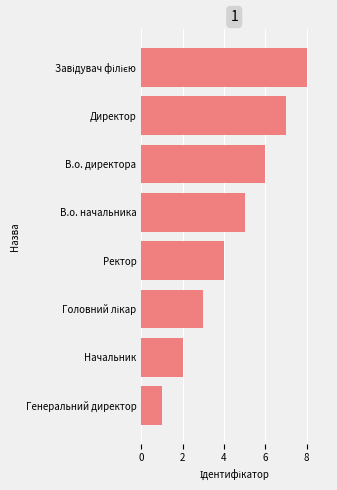

How many categories are shown in the chart?

8